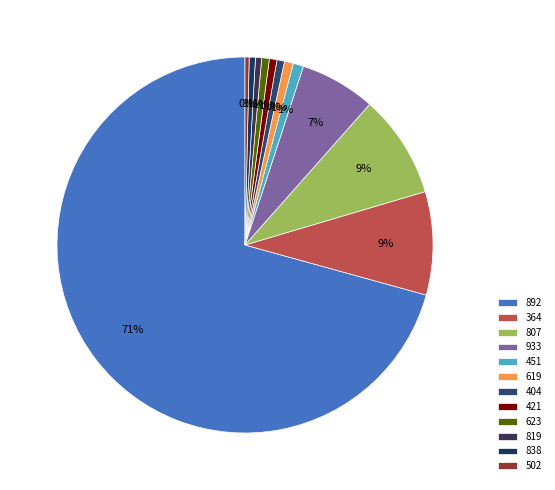

What is the largest slice in the pie chart?

892